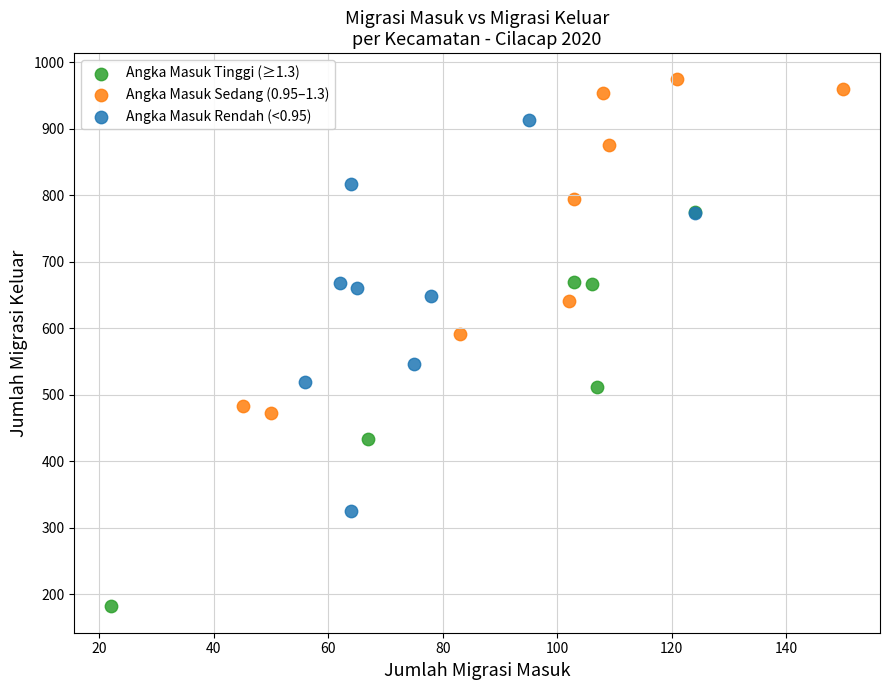

Which series reaches the minimum Y coordinate?

Angka Masuk Tinggi (≥1.3)